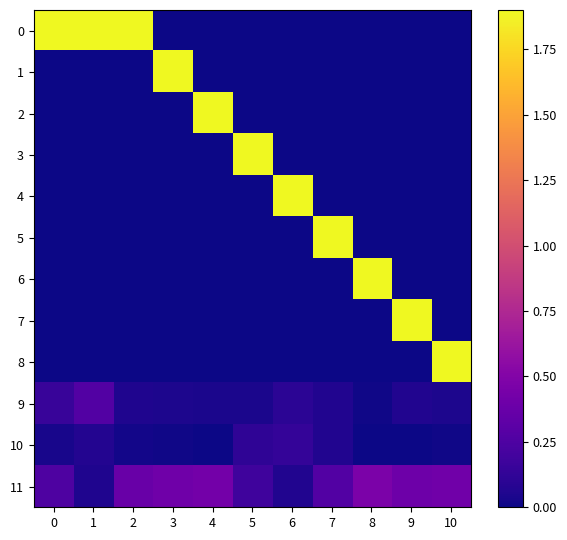

Which has a higher value, 5 or 3?

5